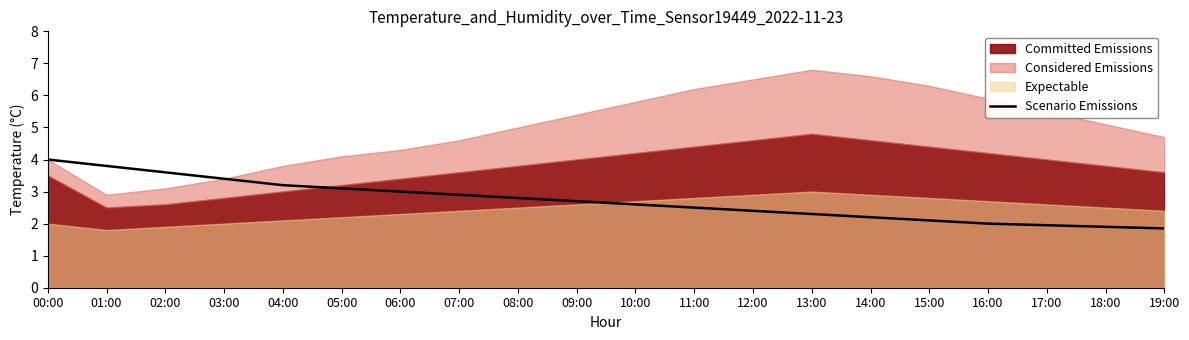

What is the label of the 8th point from the left?

07:00